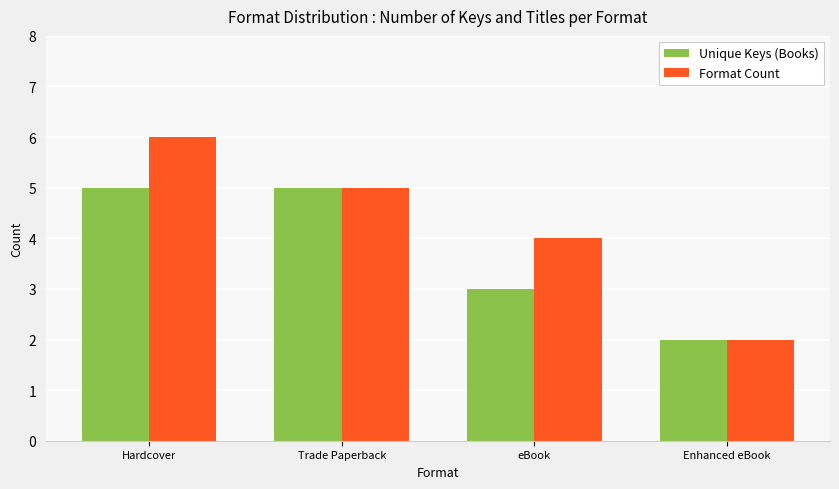

Which series has the largest range (max minus min)?

Format Count